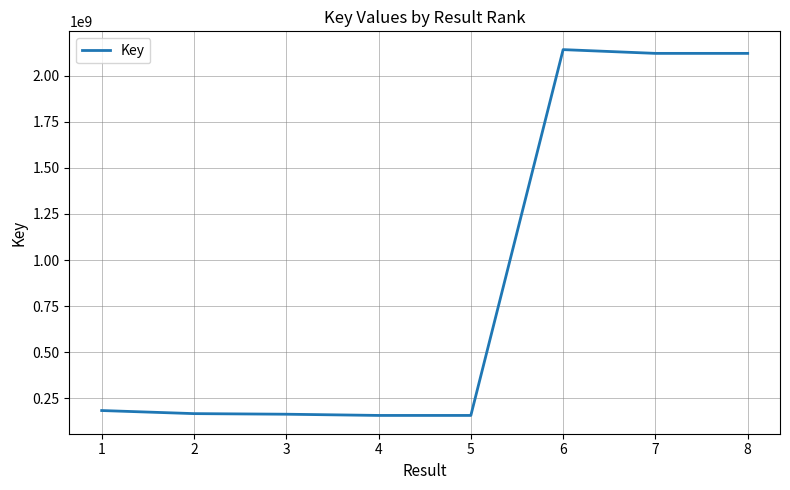

Approximately how many times larger is the value at 1 compared to 8?

0.1